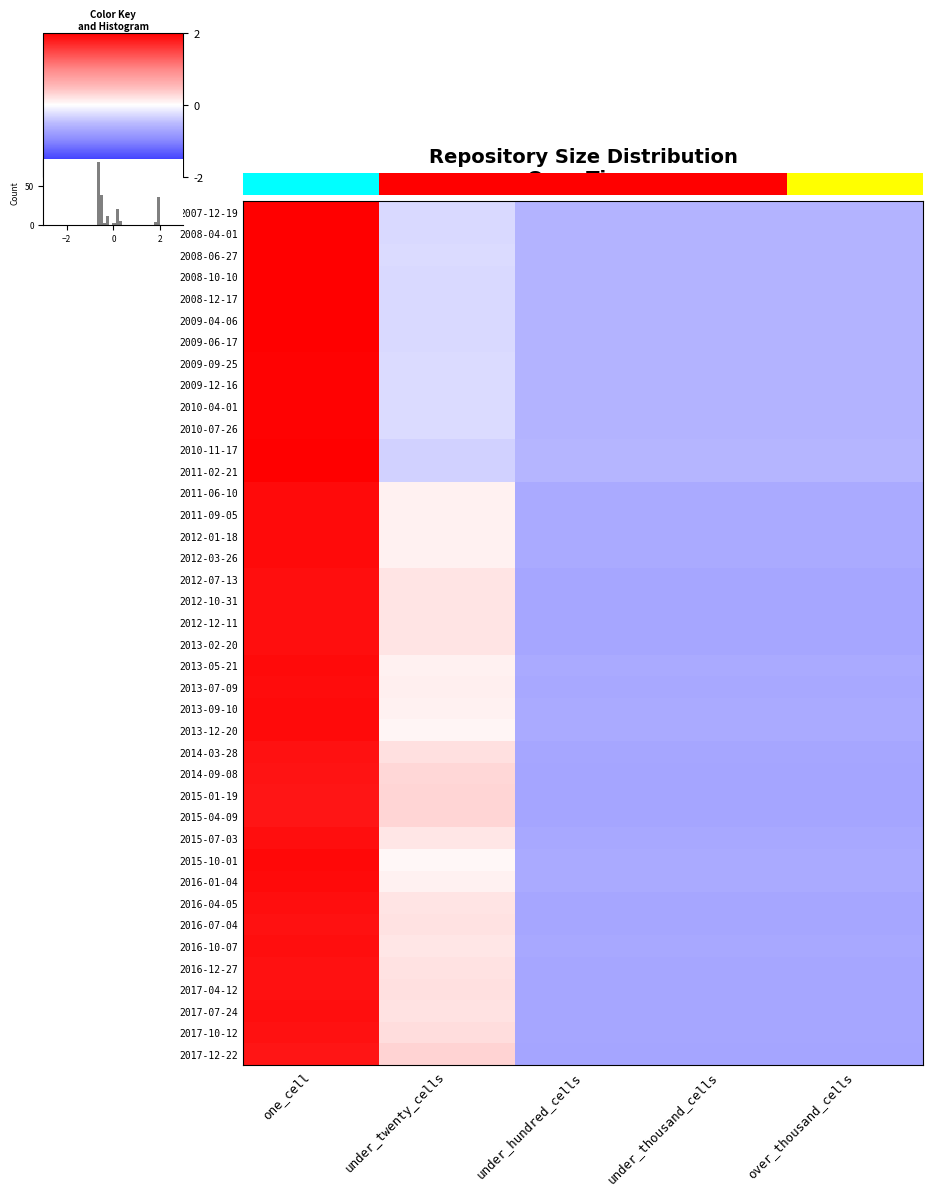

What is the difference between the highest and lowest values at one_cell?

0.2